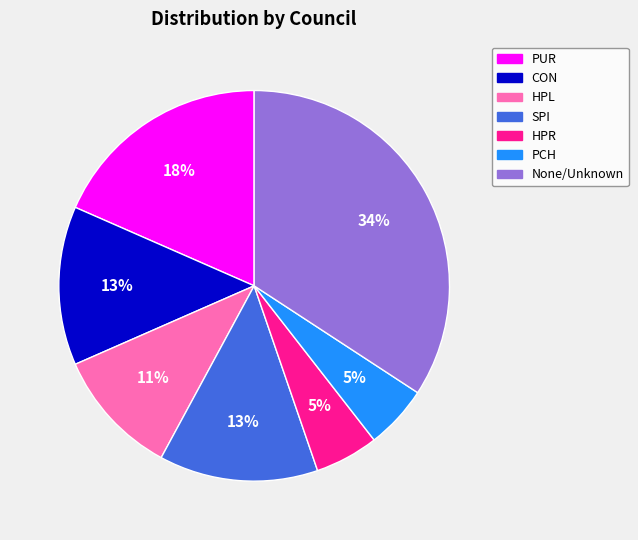

Does any single category account for the majority?

No